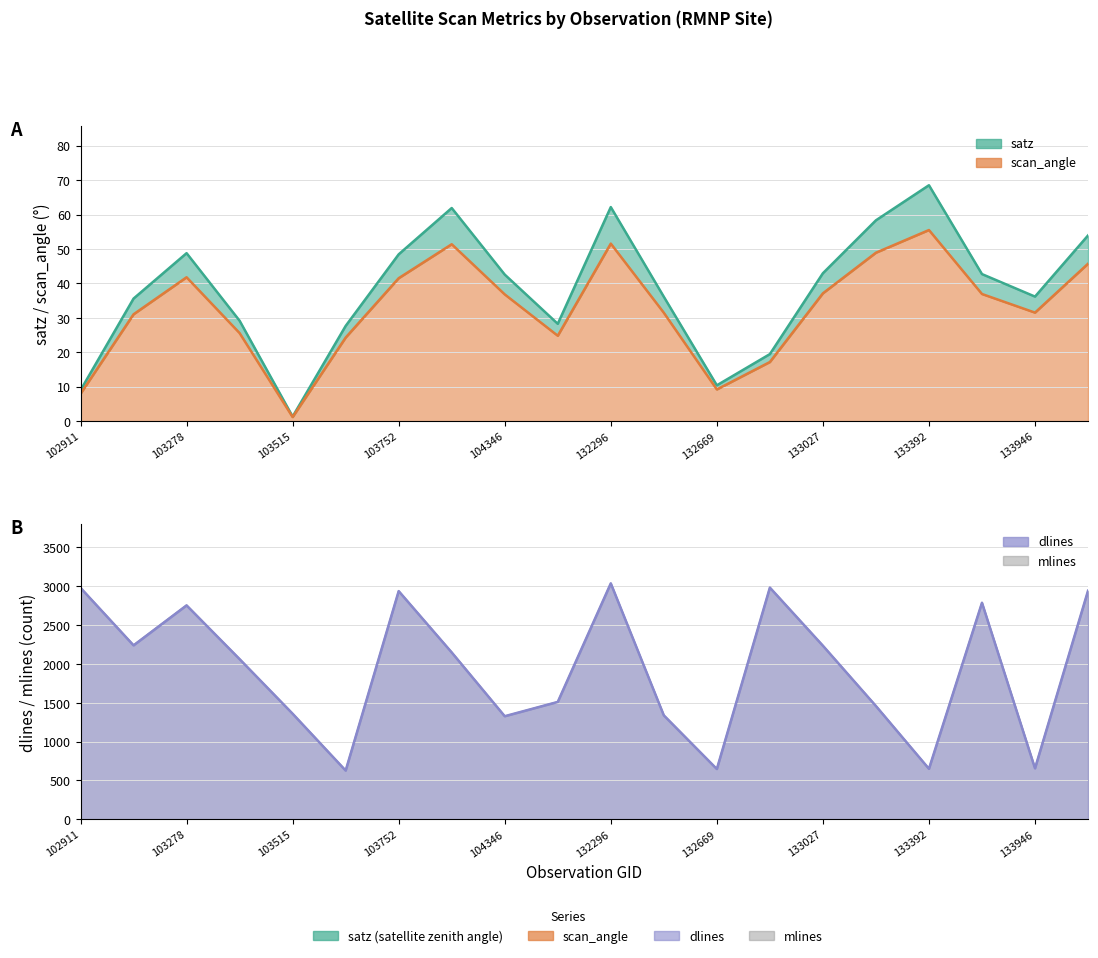

Which series has the largest range (max minus min)?

dlines